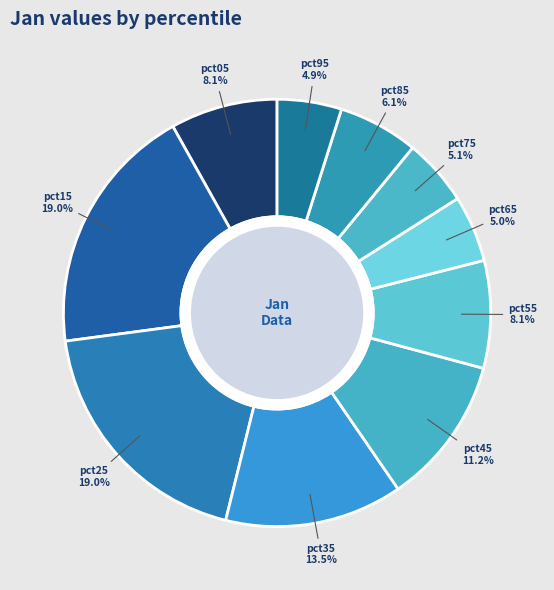

Does pct55 account for over 50% of the chart?

No